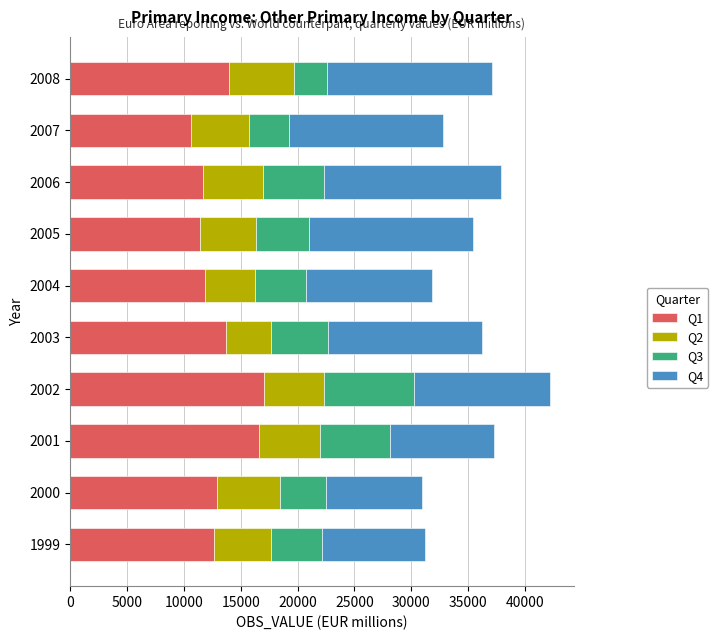

At which category is the sum across all series the highest?

2002